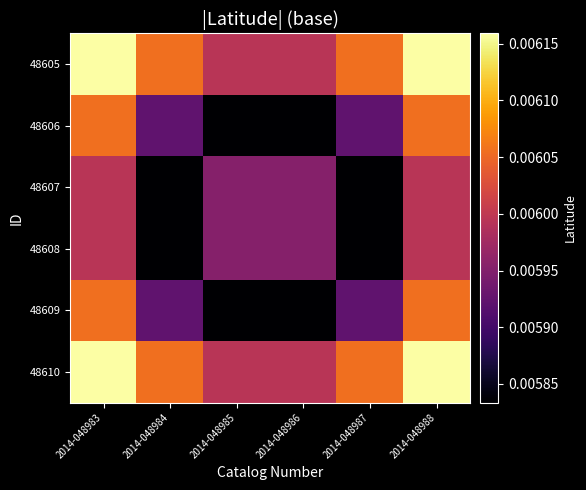

Count the number of categories in the chart.

6